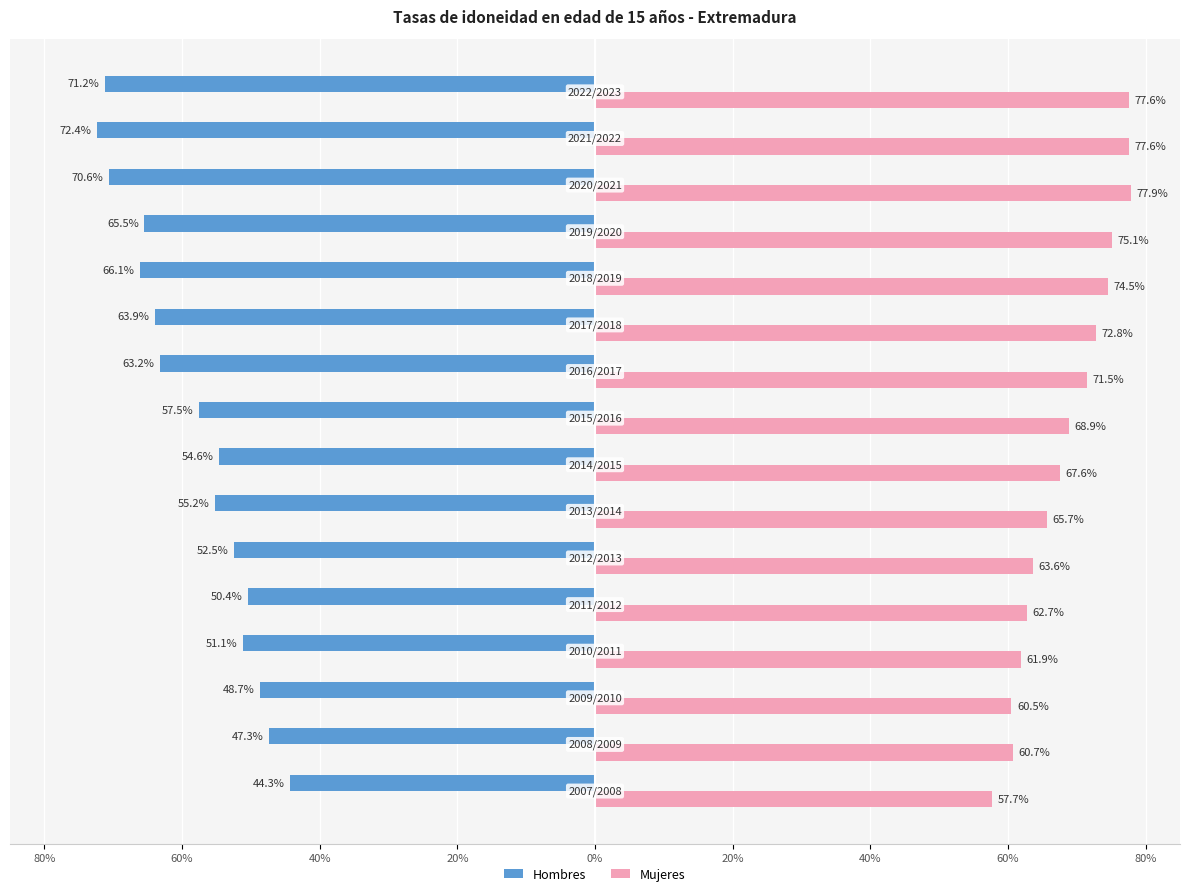

What are all the series names shown in the legend?

Hombres, Mujeres